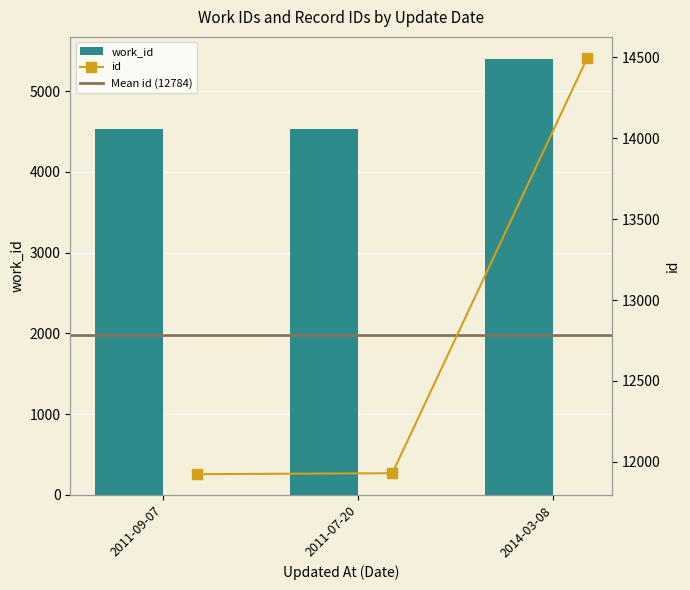

What is the label of the 1st bar from the right?

2014-03-08